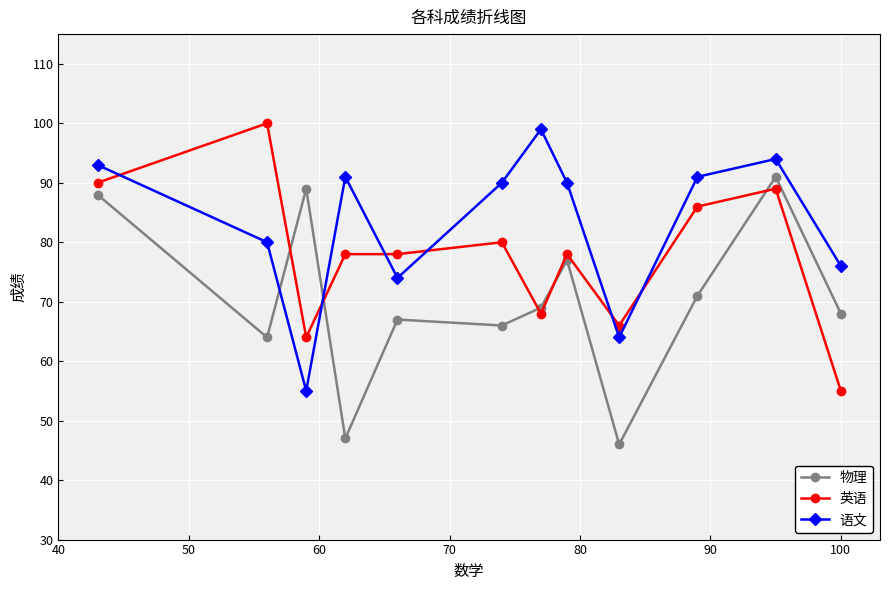

What is the average value of the 语文 series?

83